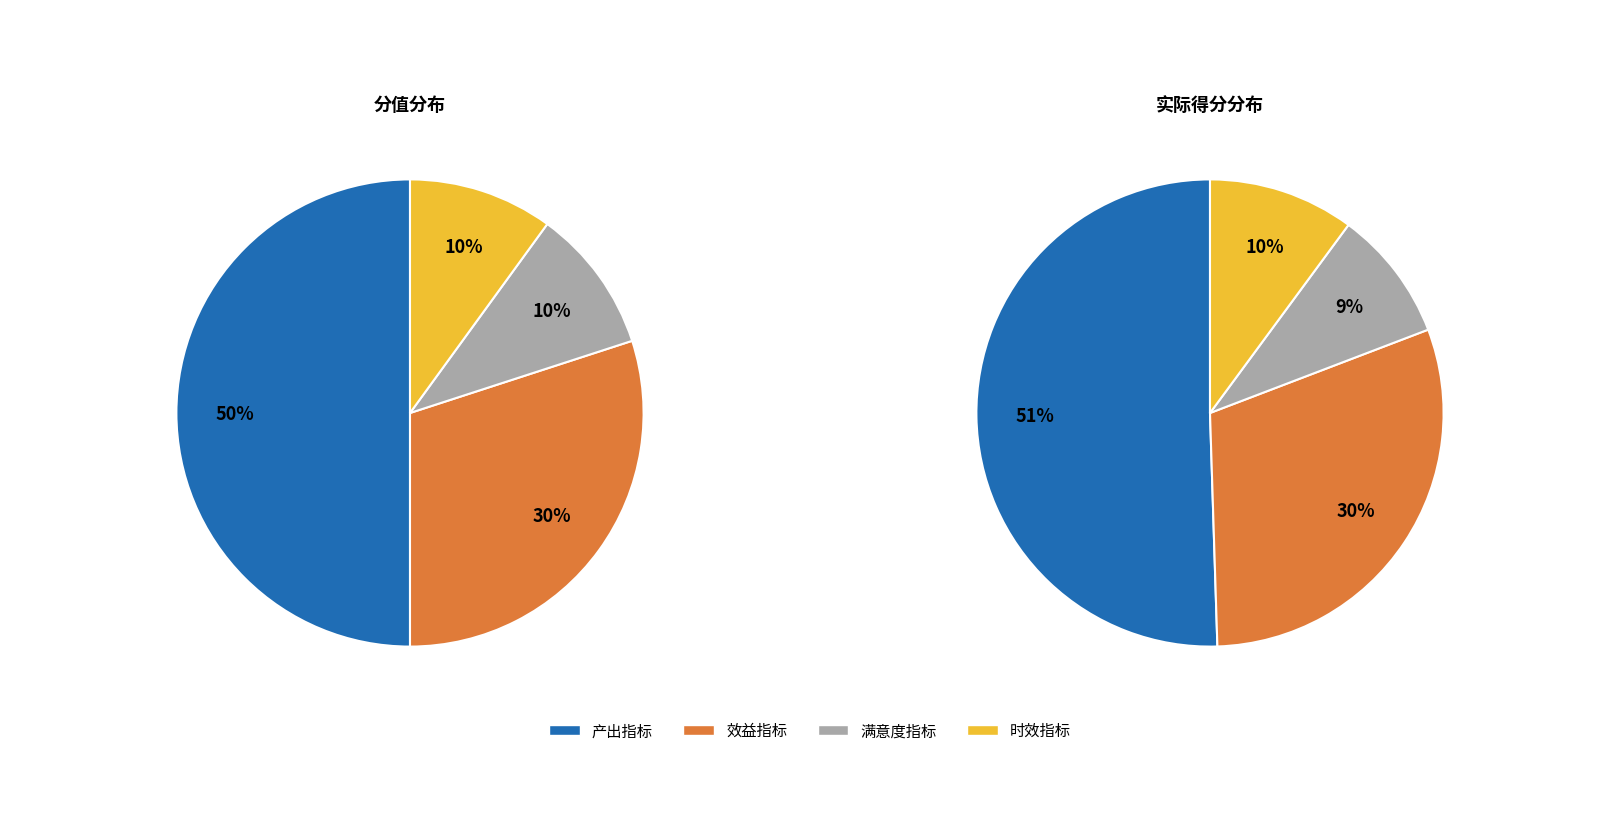

Is 时效指标 the majority of the pie?

No